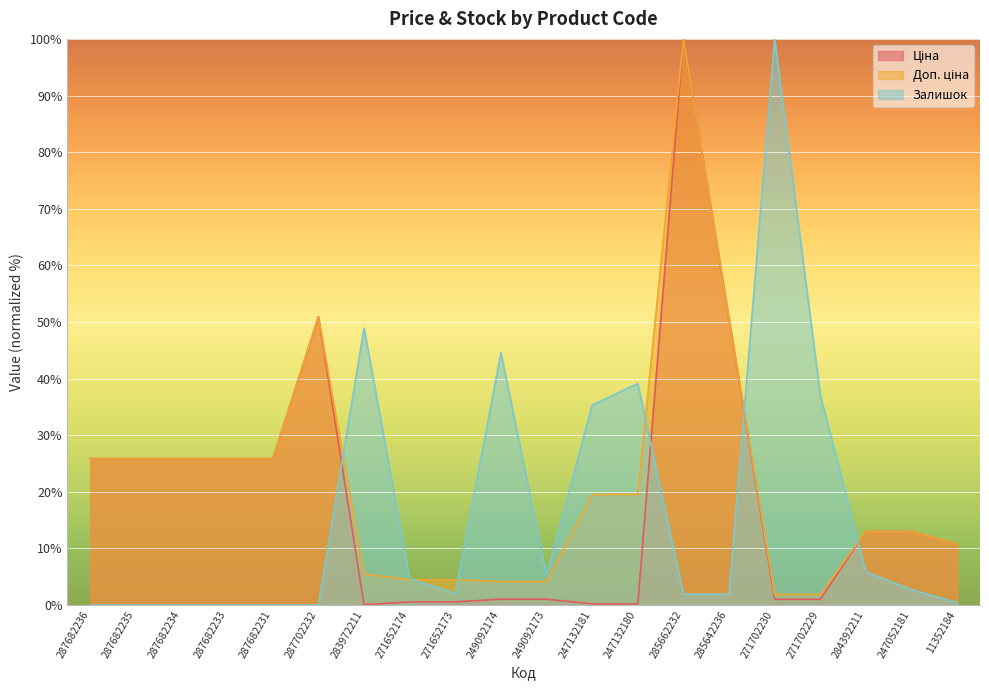

Which series has the largest total across all categories?

Доп. ціна